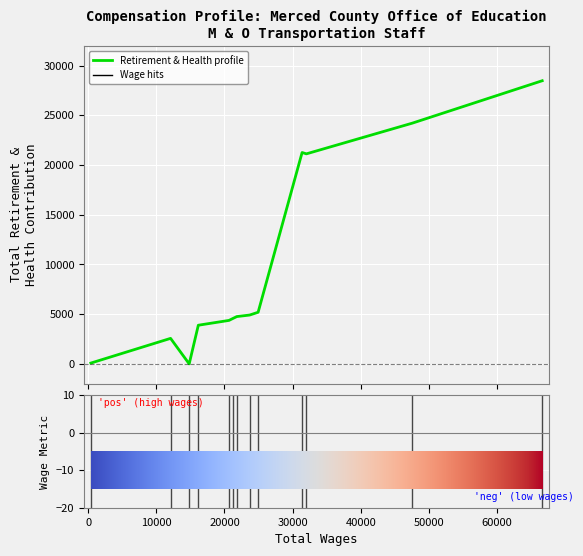

What is the difference between the maximum and minimum values?

28478